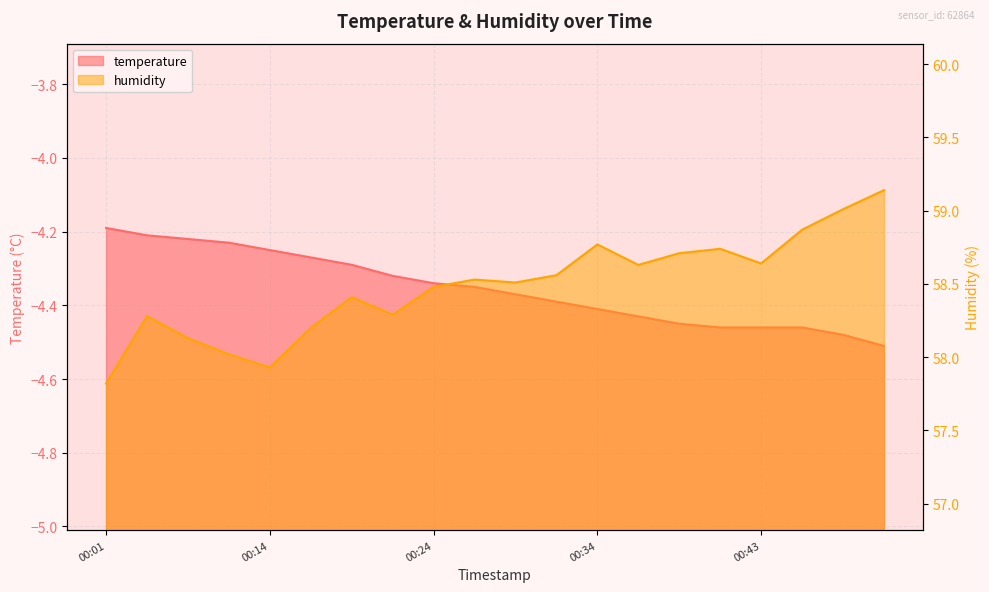

What is the value of the temperature point at the 8th from the left?

-4.3